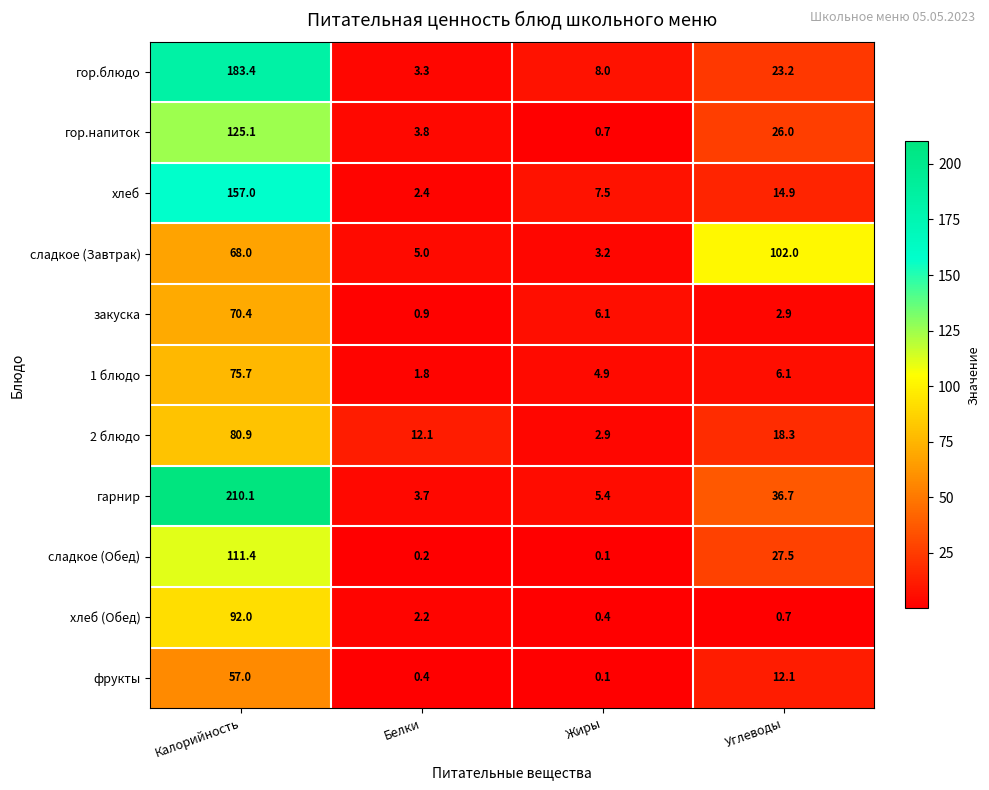

Which label corresponds to the largest value in the chart?

Калорийность